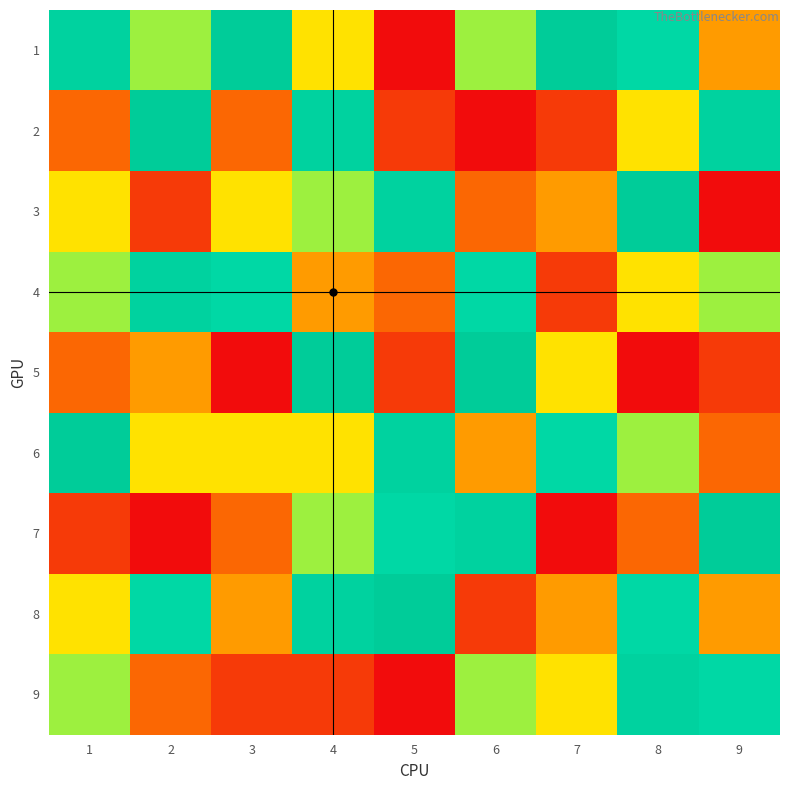

Which series changed the most between 1 and 9?

7